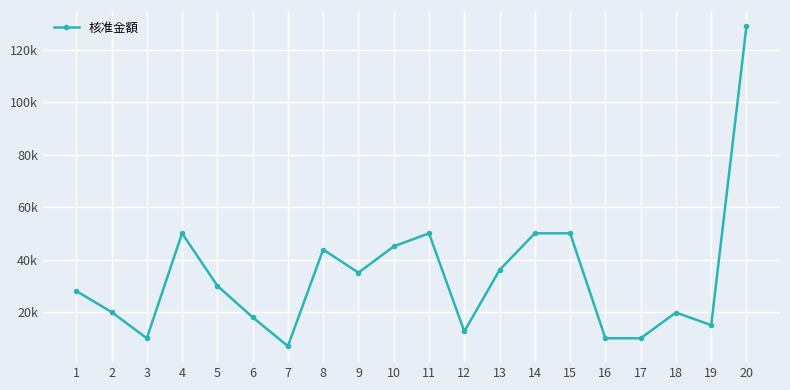

What is the difference between the second highest and minimum values?

43000